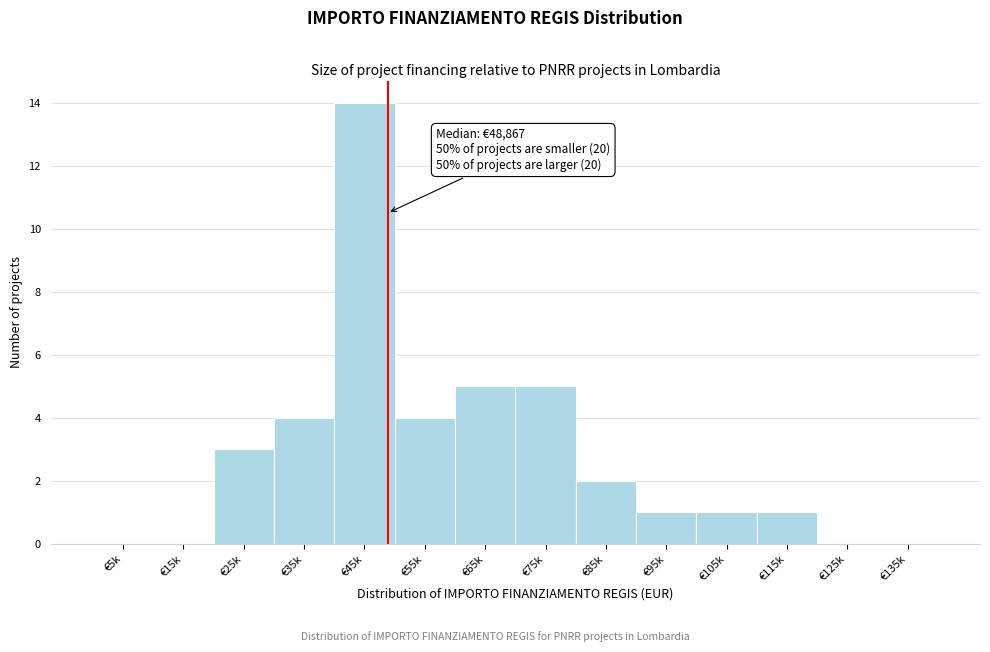

Reading left to right, what are all the values shown in this chart?

€5k=0	€15k=0	€25k=3	€35k=4	€45k=14	€55k=4	€65k=5	€75k=5	€85k=2	€95k=1	€105k=1	€115k=1	€125k=0	€135k=0